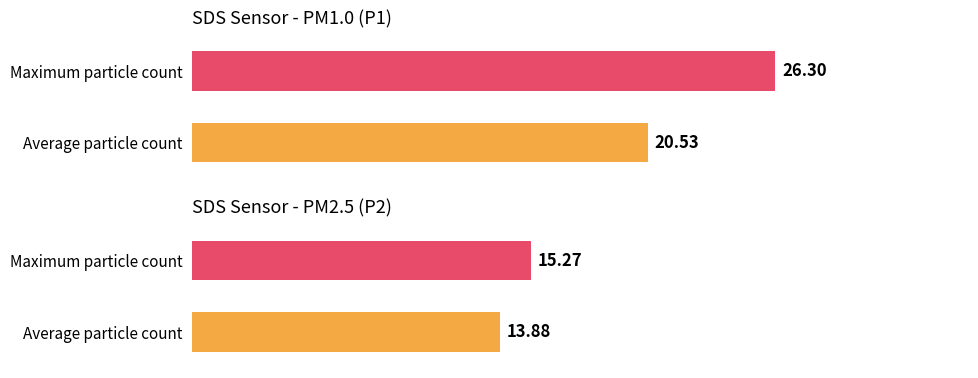

Rank the series by their maximum value, from highest to lowest.

SDS_P1, SDS_P2